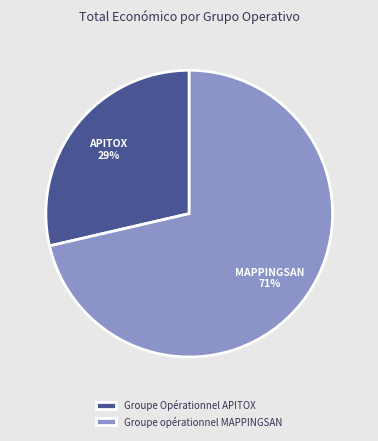

Rank the categories by value from lowest to highest.

Groupe Opérationnel APITOX, Groupe opérationnel MAPPINGSAN